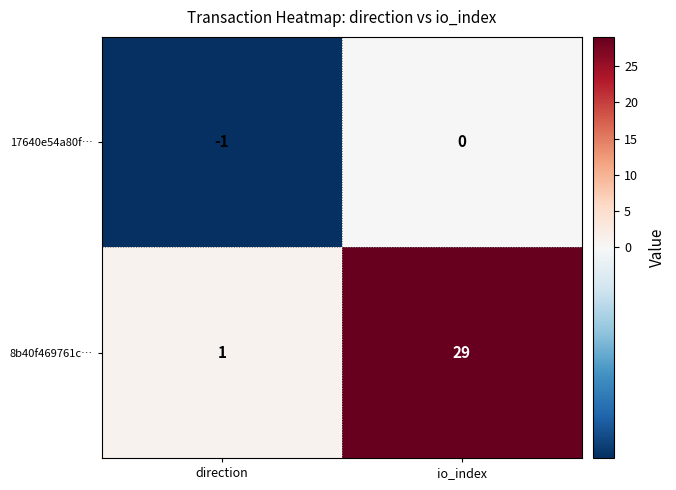

Reading left to right, what are all the values shown in this chart?

17640e54a80f…: -1	0
8b40f469761c…: 1	29